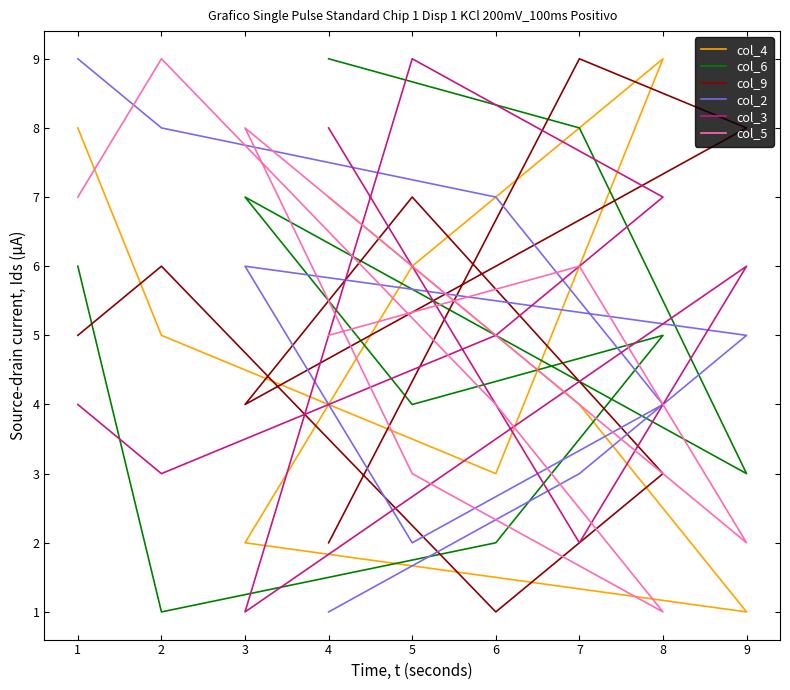

At how many categories does at least one series exceed 8?

6